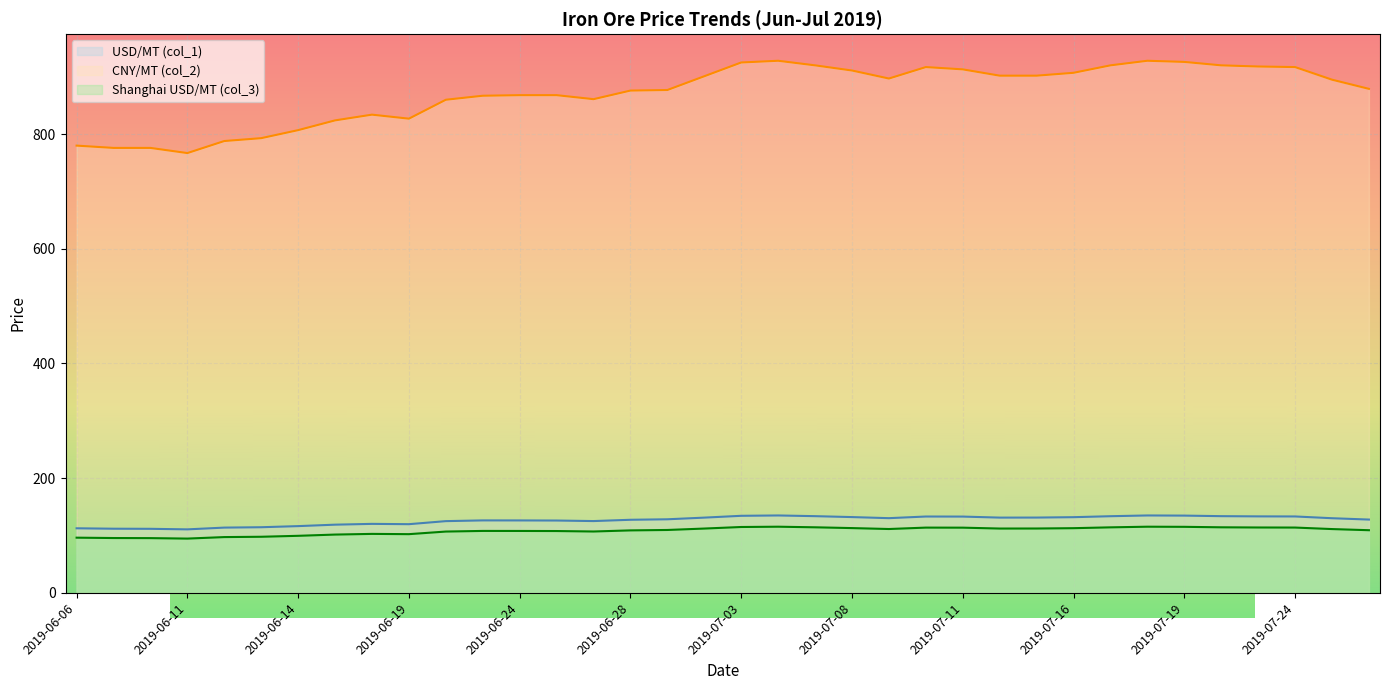

True or false: USD/MT (col_1) and Shanghai USD/MT (col_3) intersect in this chart.

False